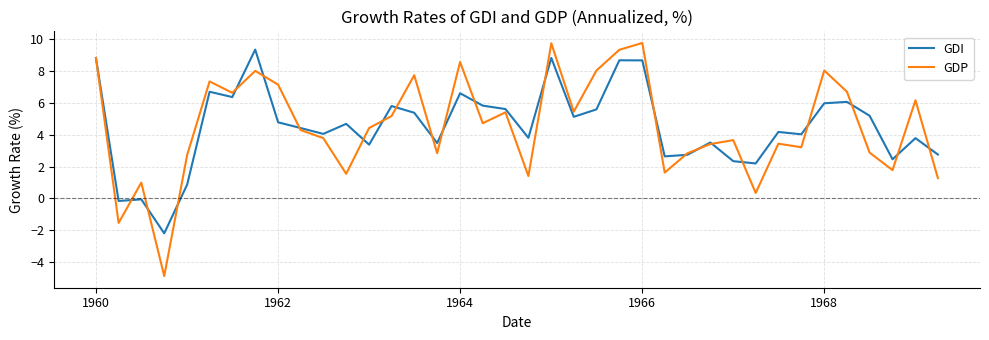

Which series has the widest spread of values?

GDP